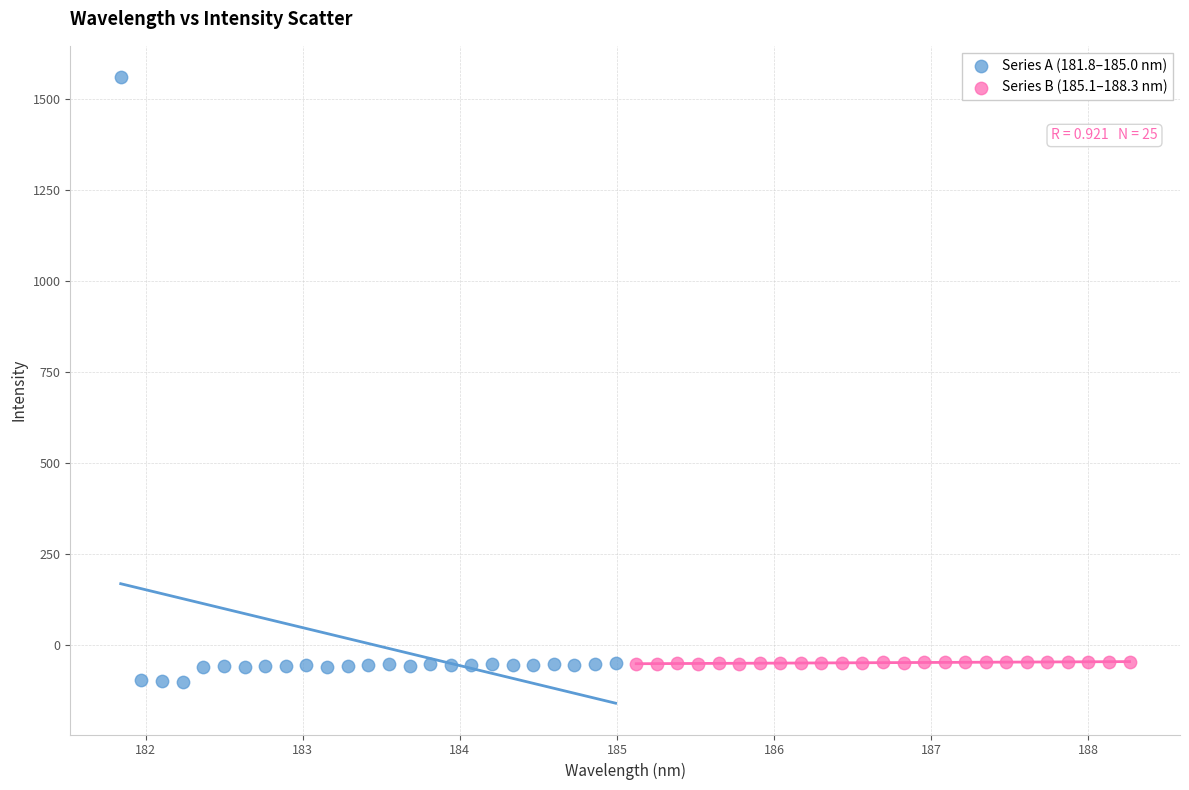

Which series has the largest Y range (max minus min)?

Series A (181.8–185.0 nm)